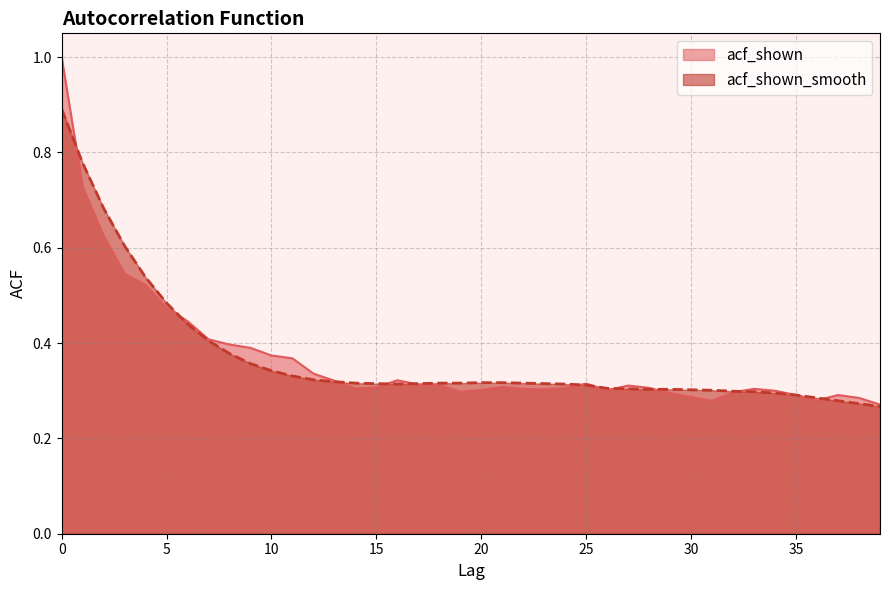

Does the chart have visible grid lines?

Yes